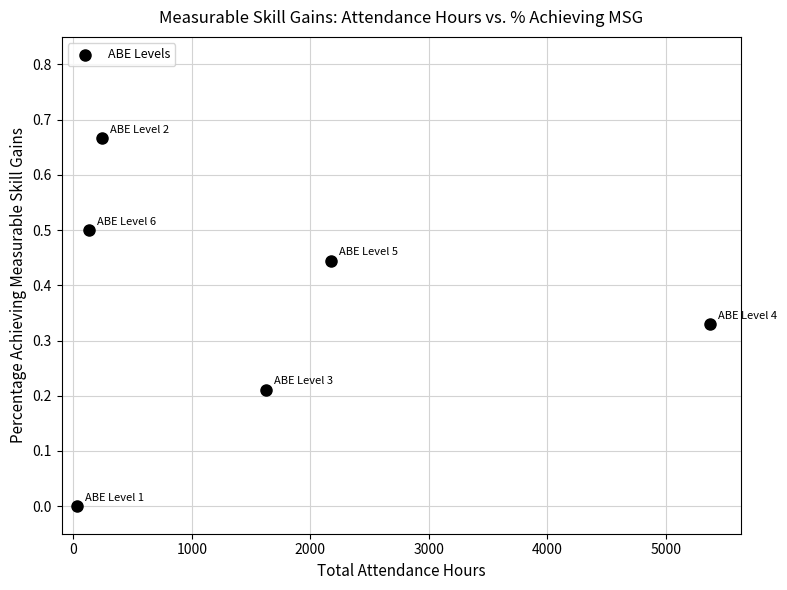

What is the range of X values (max minus min)?

5342.0